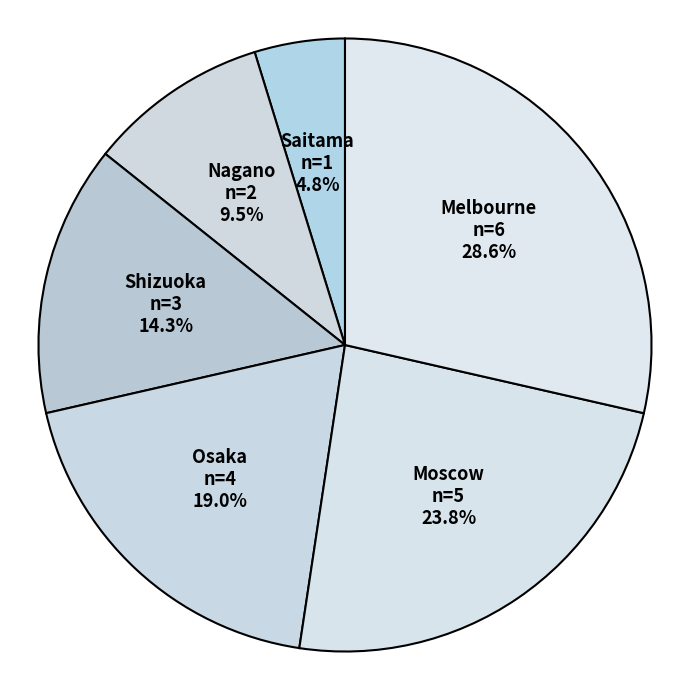

Which has a higher value, Nagano or Shizuoka?

Shizuoka